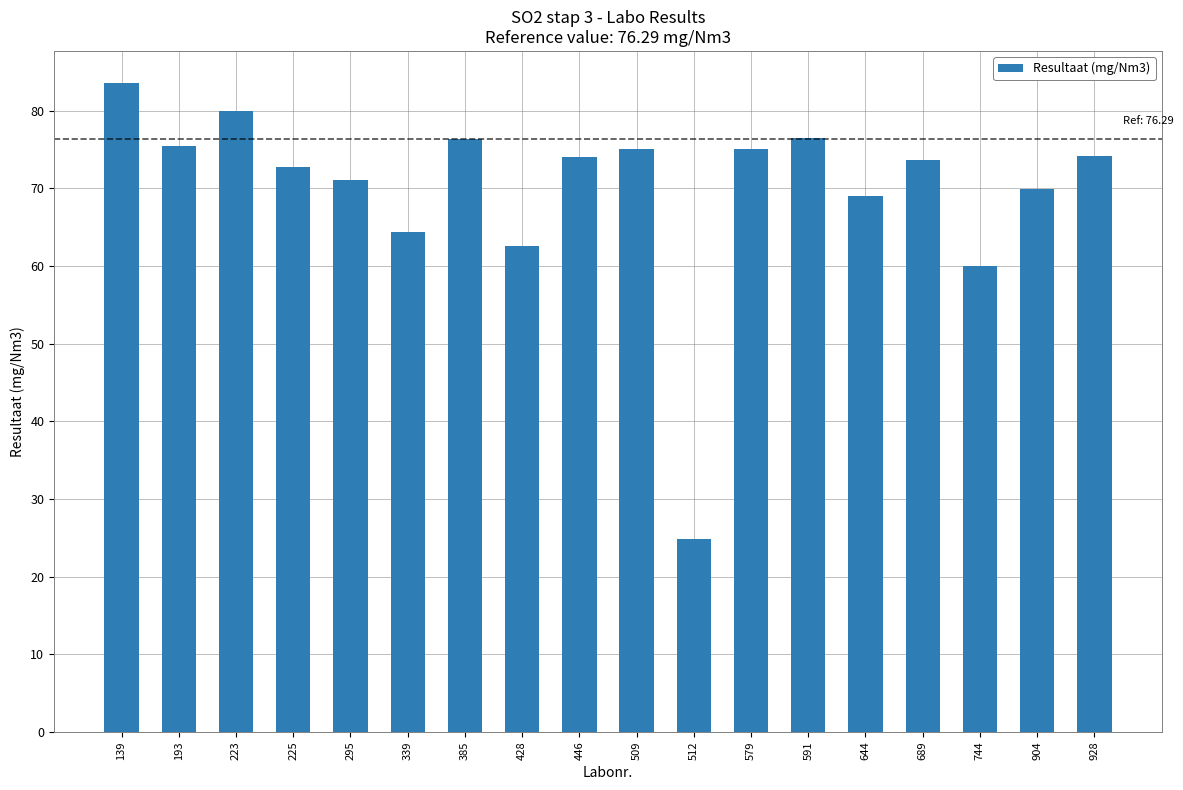

What is the difference between the maximum and minimum values?

58.7